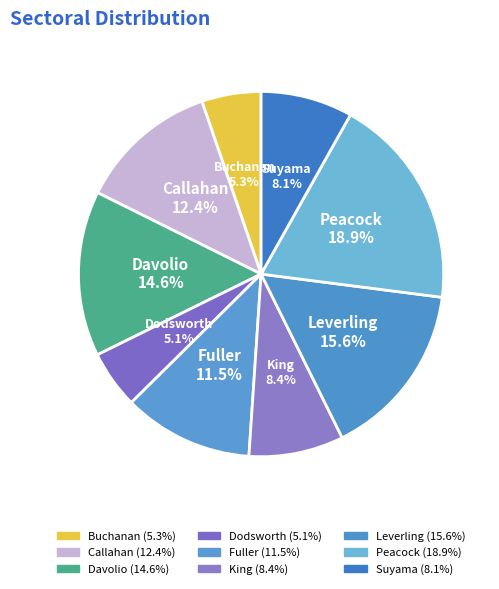

To the nearest percent, what portion does Callahan represent?

12%